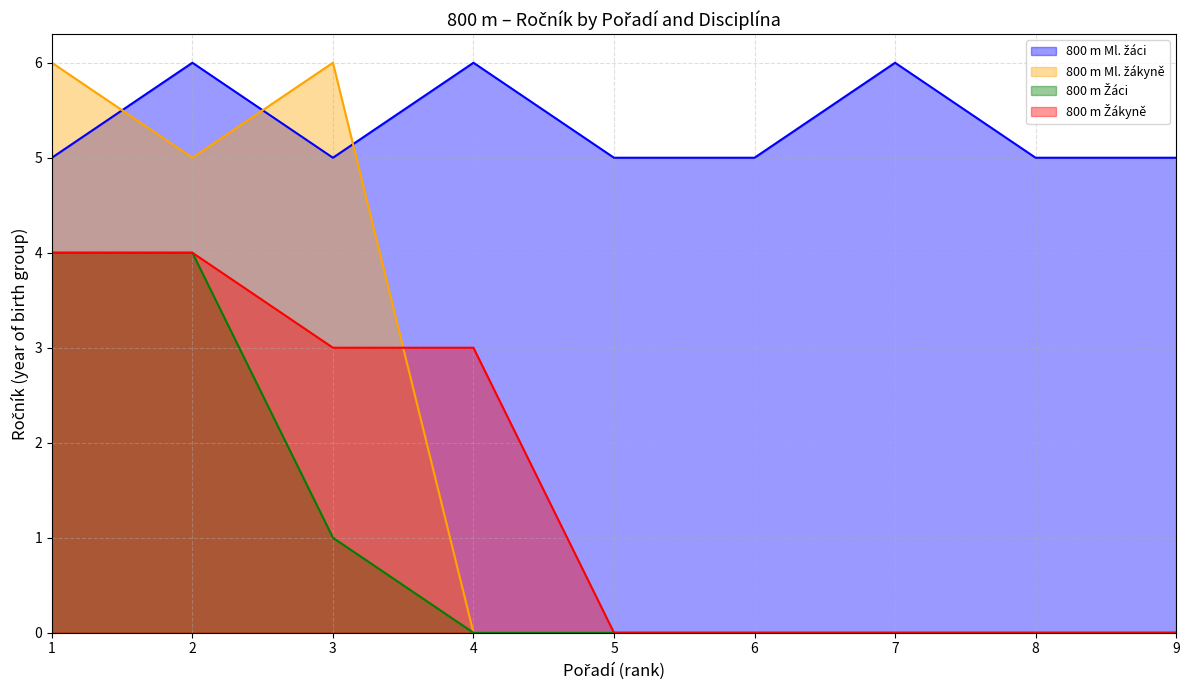

Where is the first local maximum for 800 m Ml. žáci?

2